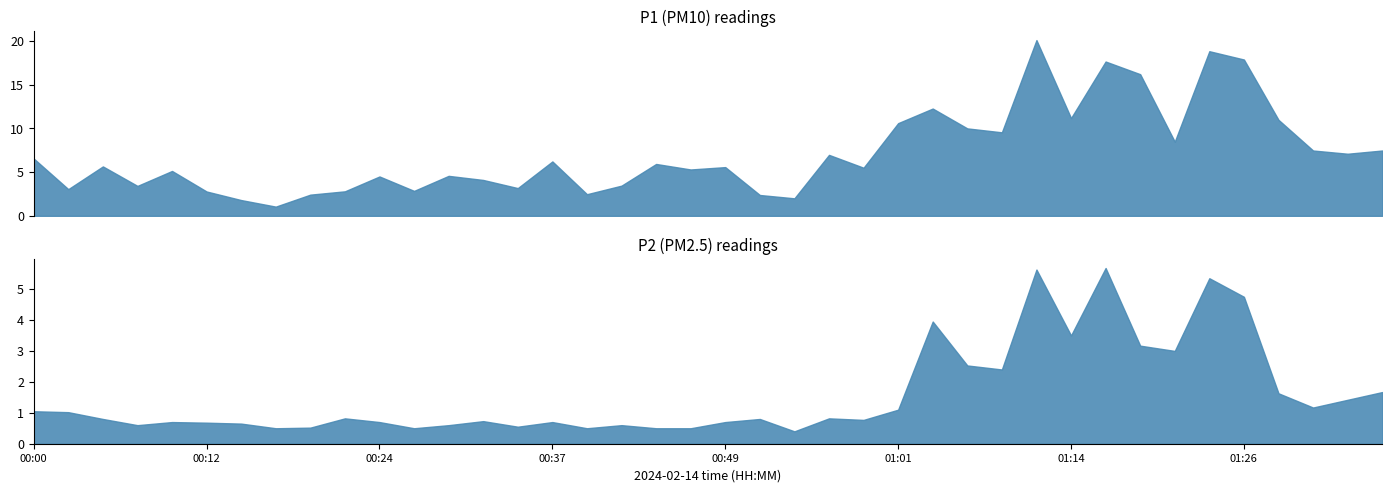

What position from the left is 00:42?

18